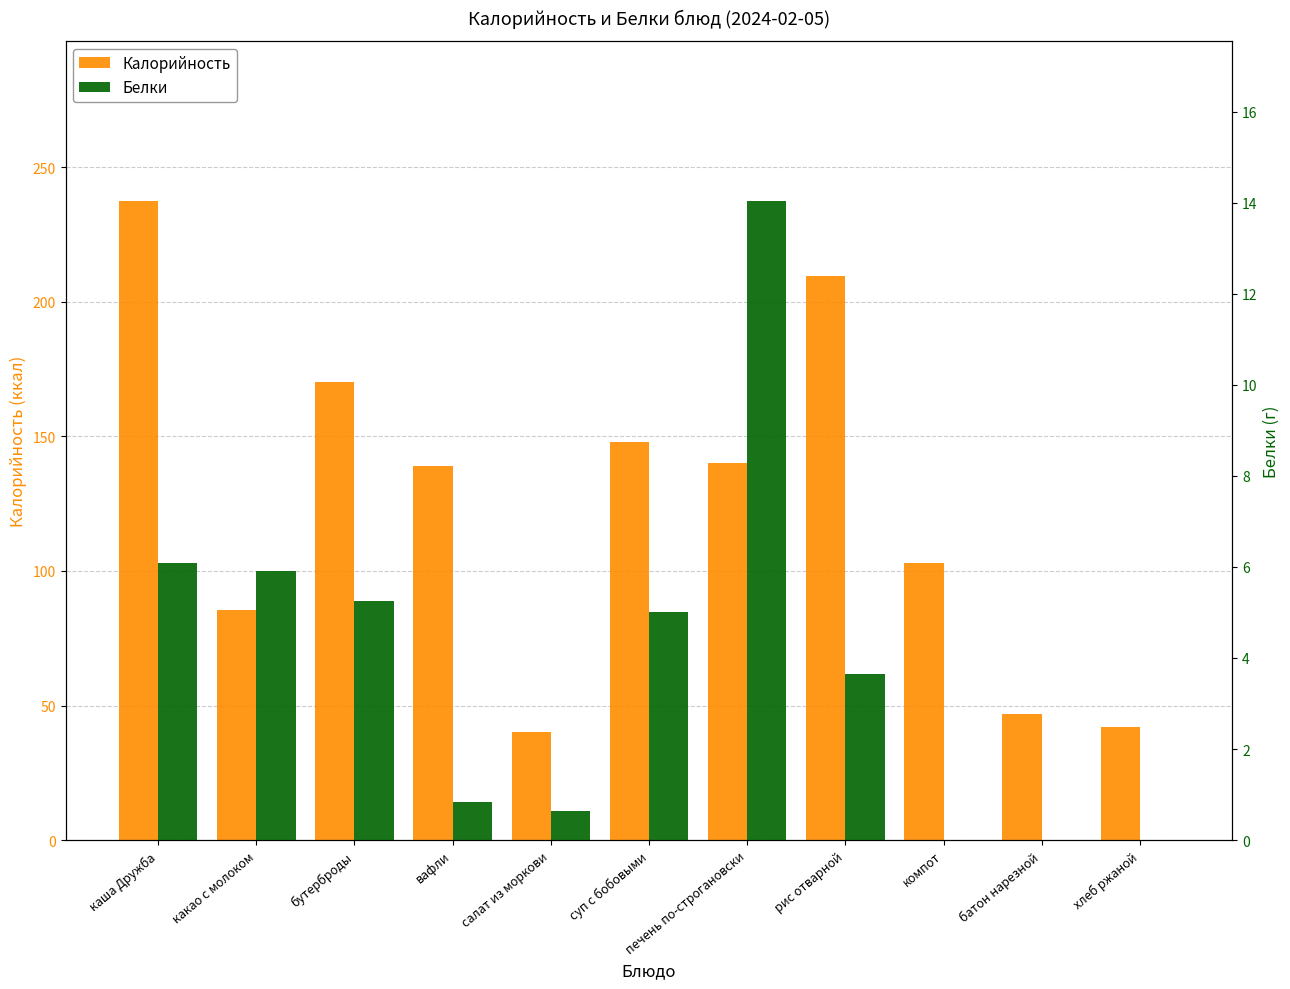

At салат из моркови, list the series in order from smallest to largest.

Белки, Калорийность